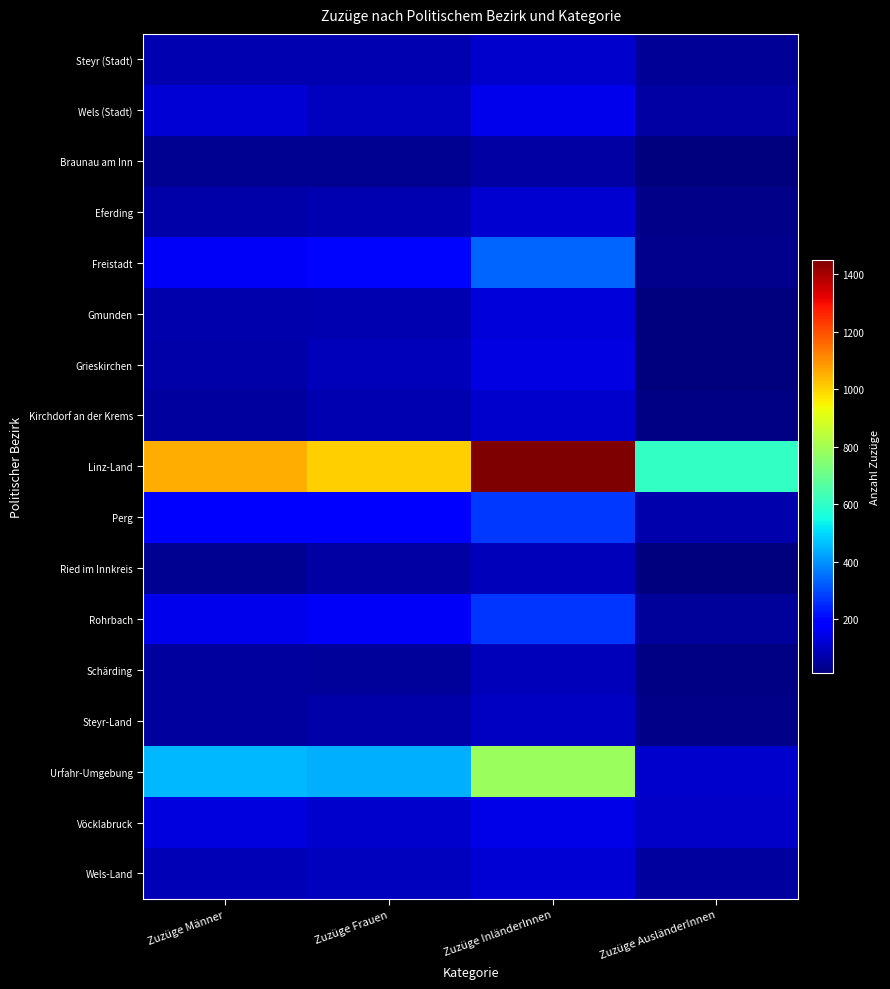

Which series has the widest spread of values?

Linz-Land